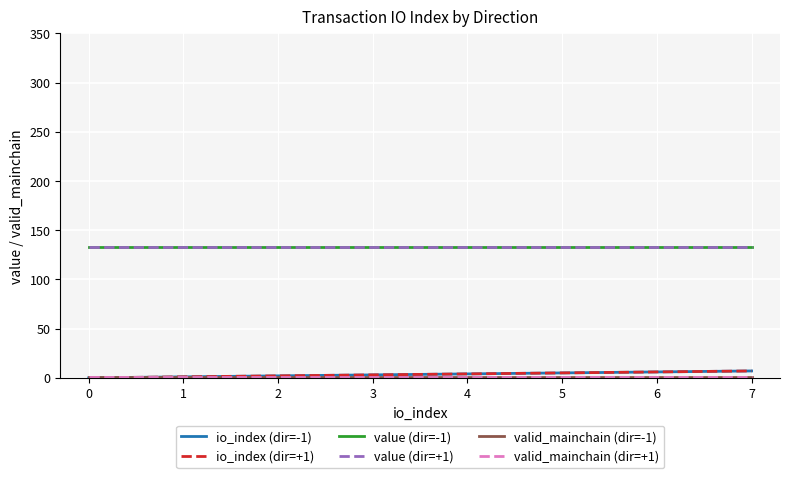

Does the chart have visible grid lines?

Yes